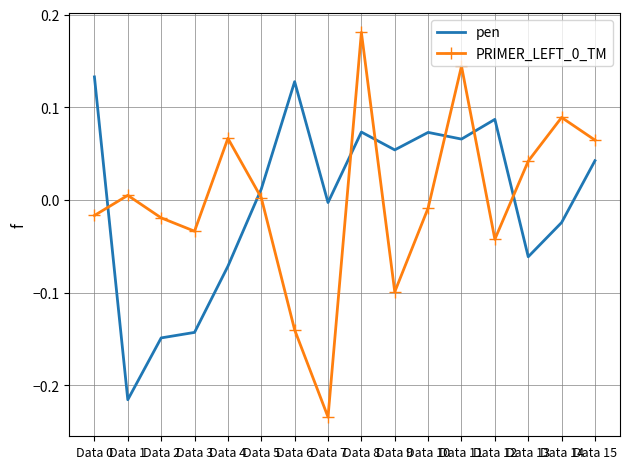

True or false: PRIMER_LEFT_0_TM has a value of 0.1 at Data 8.

False